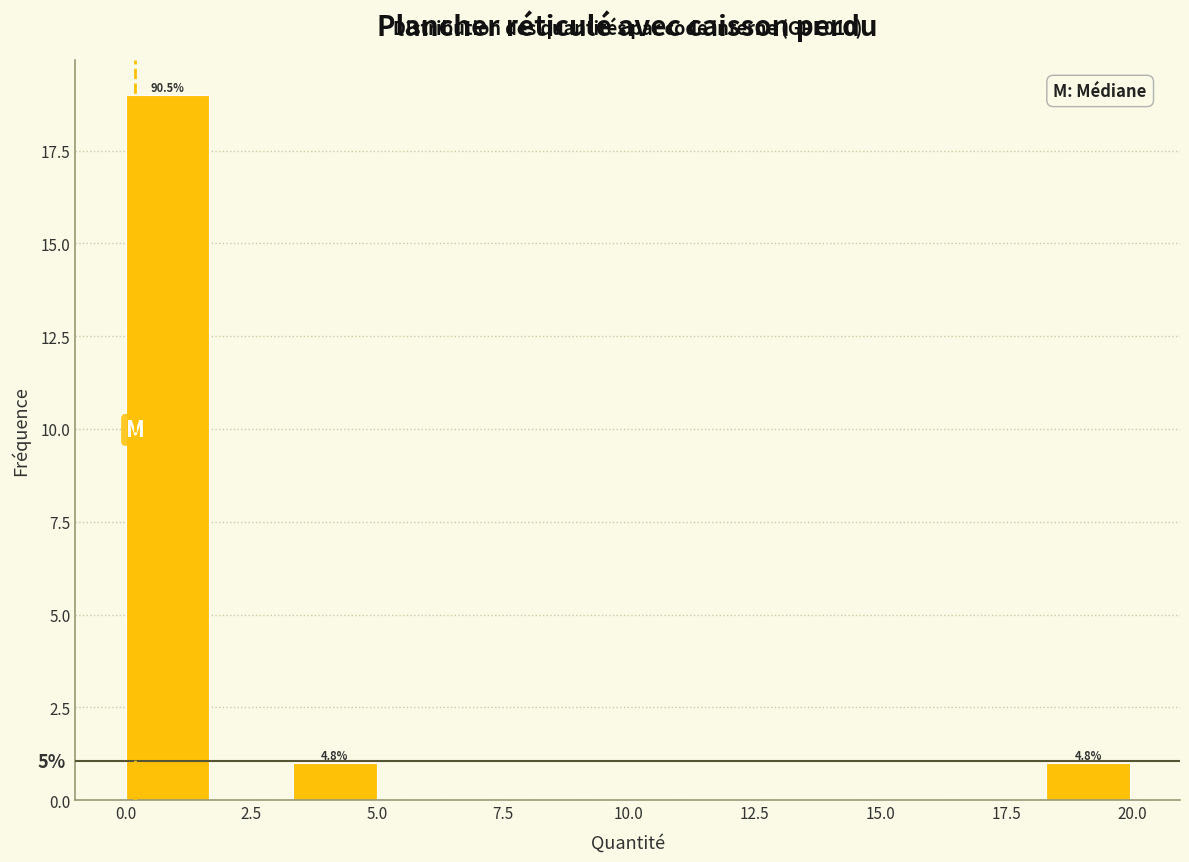

Read against the x-axis, roughly where is the centre of the tallest bar?

1.0